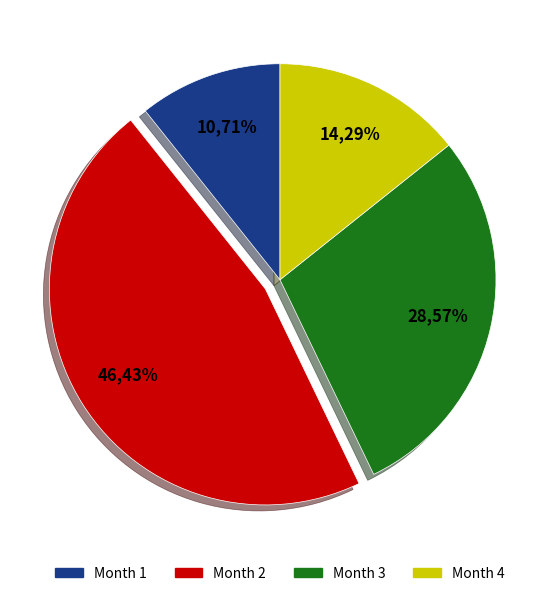

Which category has the biggest portion of the pie?

2